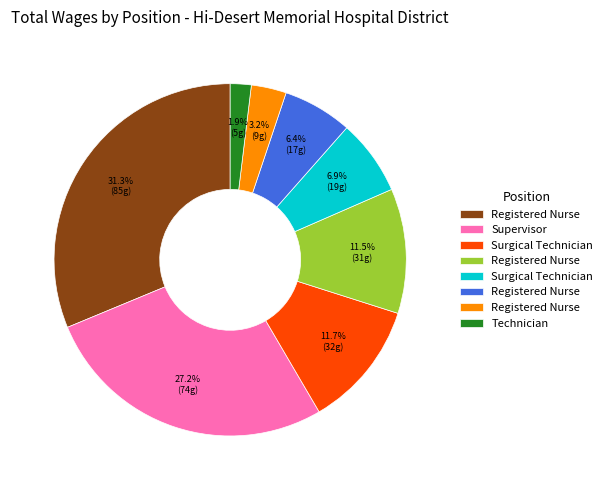

How many segments does this pie chart have?

8